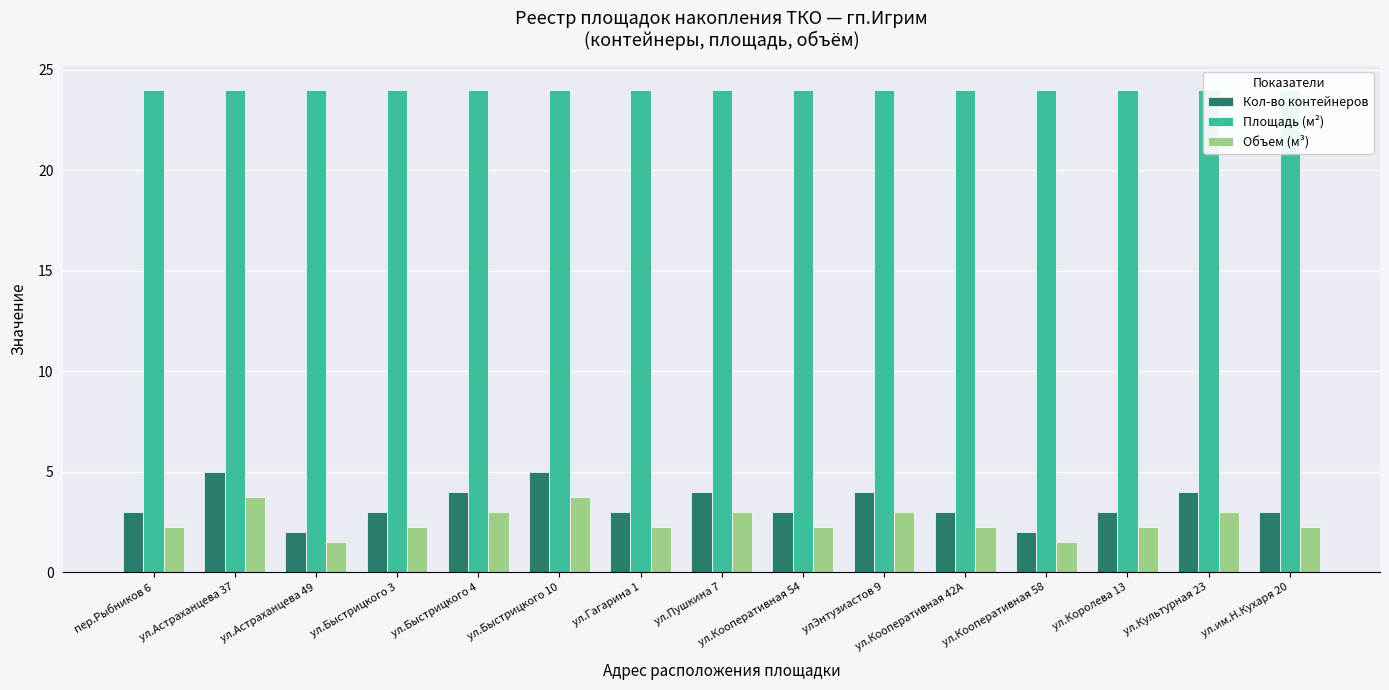

Reading left to right, transcribe all the data shown in this chart.

Кол-во контейнеров: 3.0	5.0	2.0	3.0	4.0	5.0	3.0	4.0	3.0	4.0	3.0	2.0	3.0	4.0	3.0
Площадь (м²): 24.0	24.0	24.0	24.0	24.0	24.0	24.0	24.0	24.0	24.0	24.0	24.0	24.0	24.0	24.0
Объем (м³): 2.2	3.8	1.5	2.2	3.0	3.8	2.2	3.0	2.2	3.0	2.2	1.5	2.2	3.0	2.2